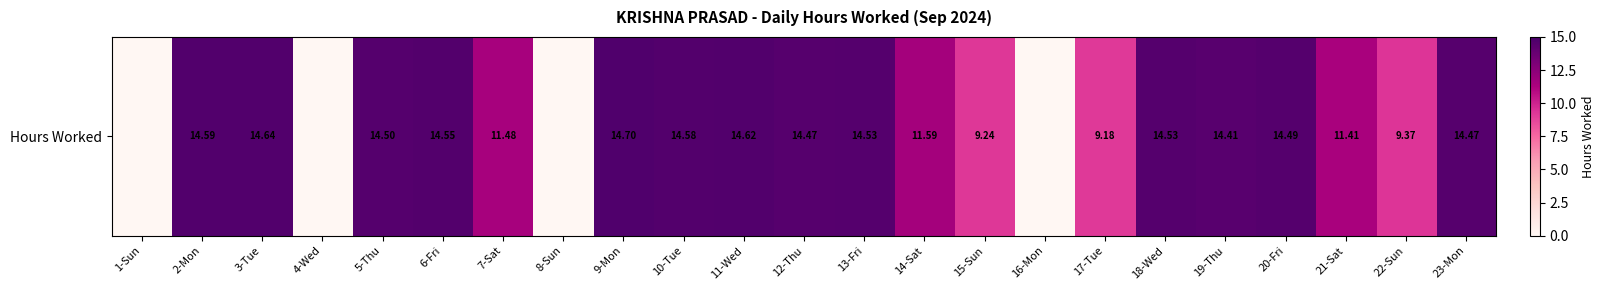

Is it true that the value at 7-Sat is 11.5?

True